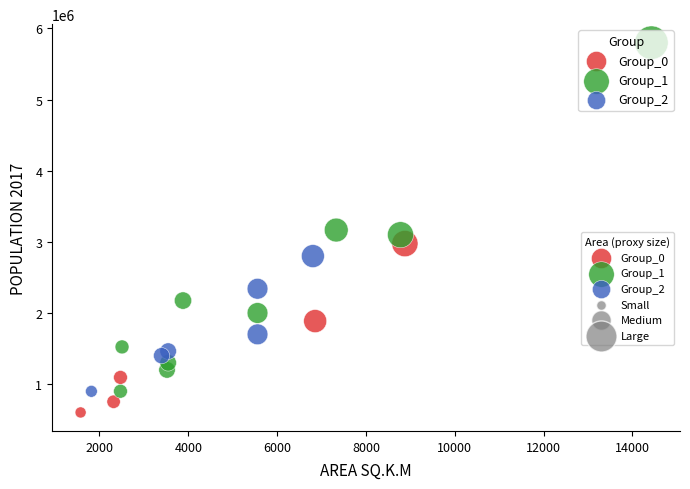

Which series reaches the maximum Y coordinate?

Group_1